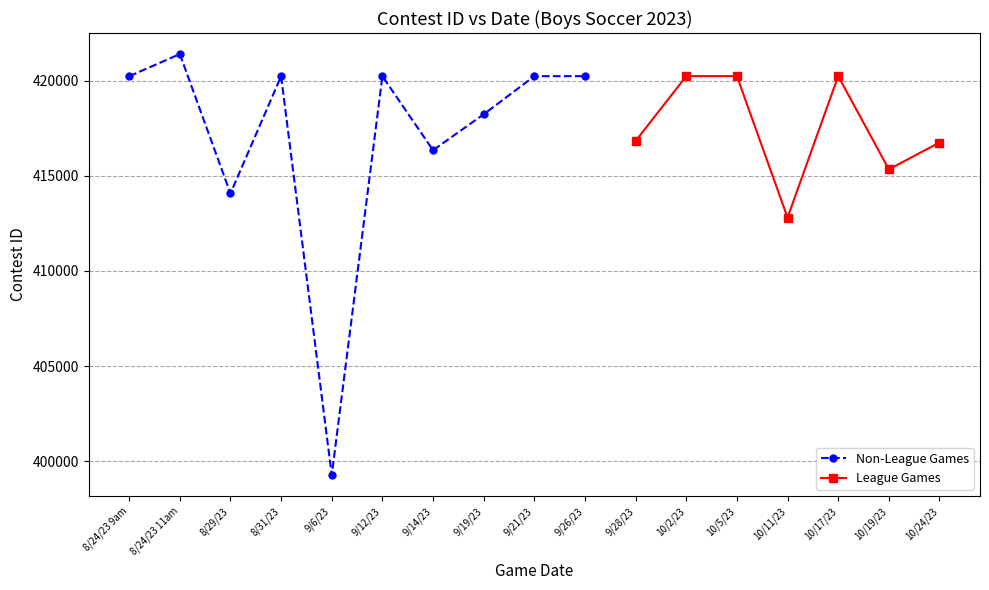

Read the value at 8/24/23 11am, to the nearest 10.

421410